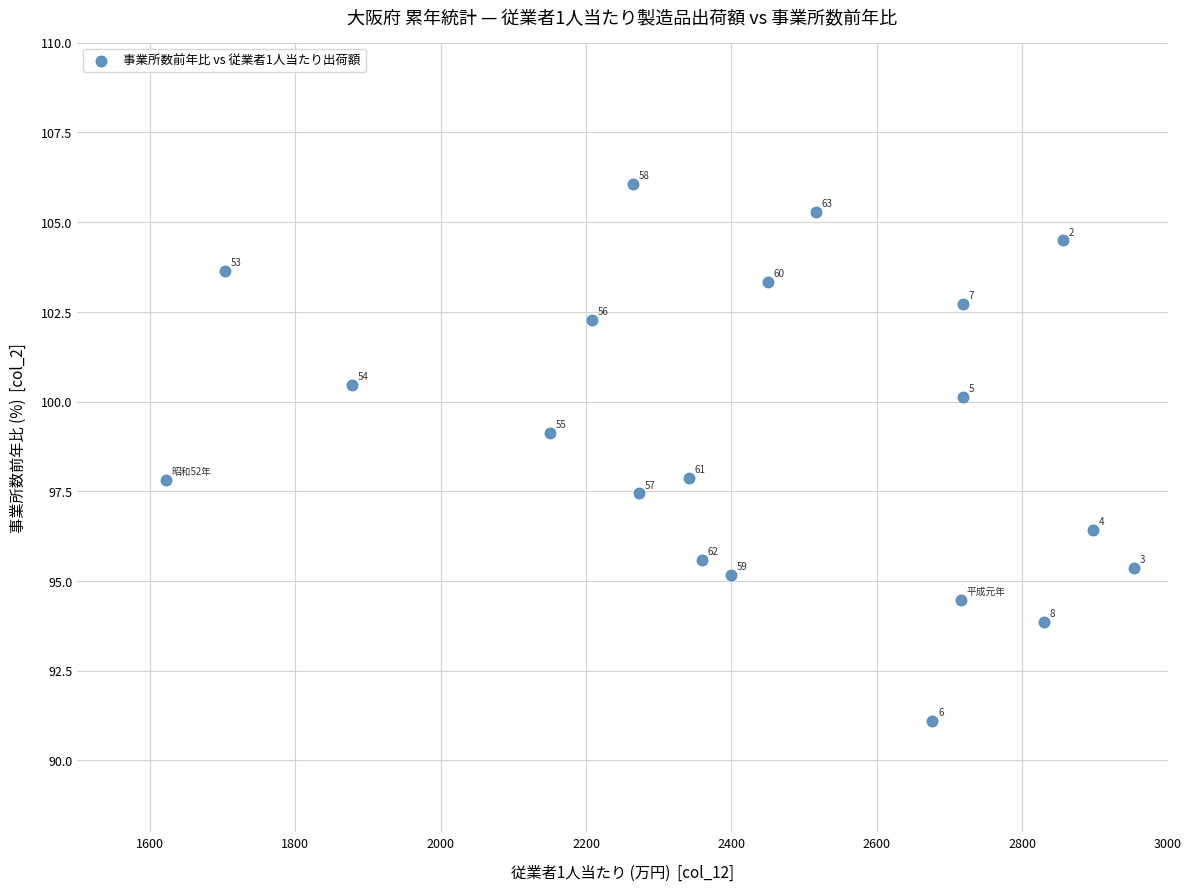

What Y value in the scatter plot is closest to 98?

97.9